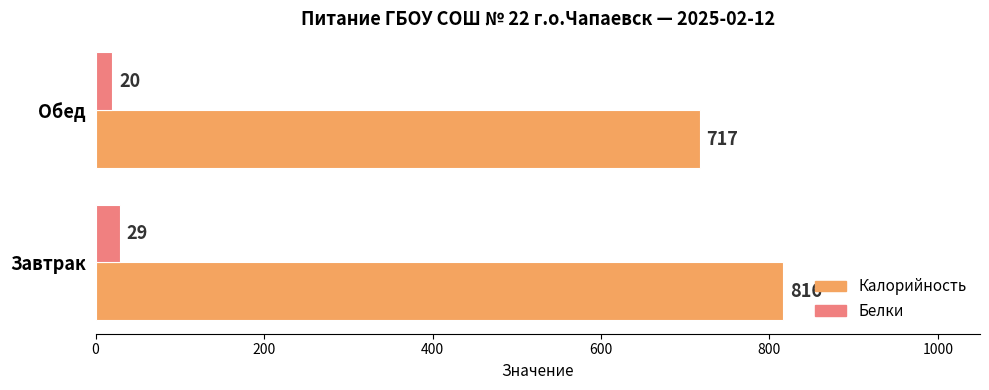

Is it true that Калорийность equals 374 at Обед?

False